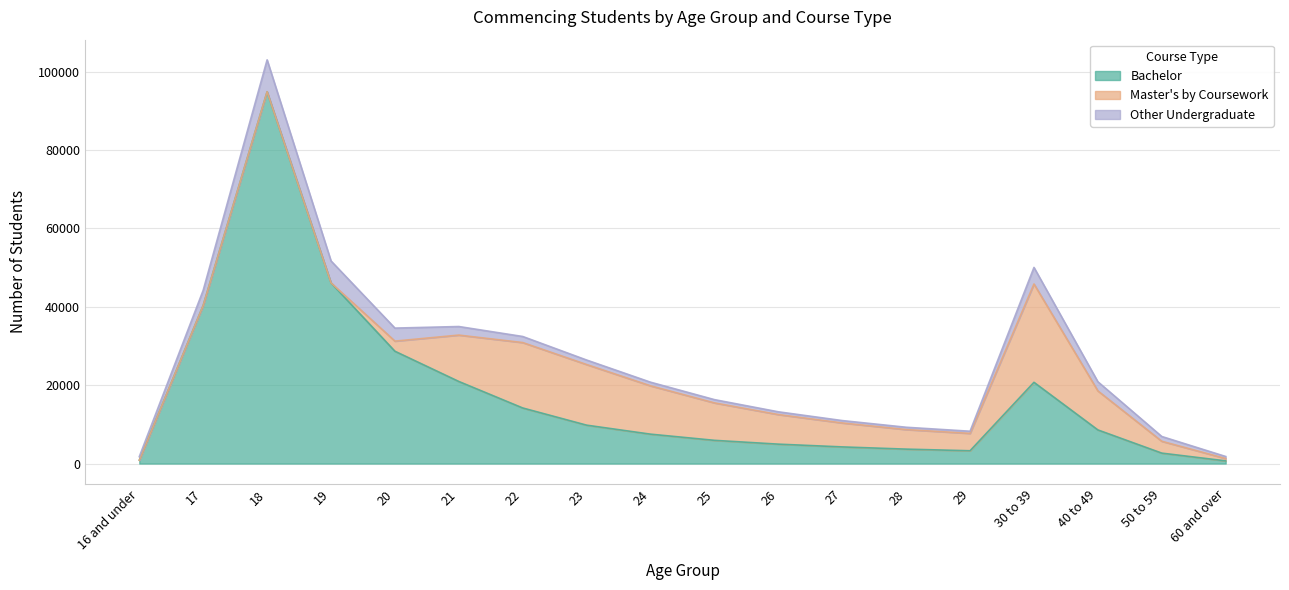

The value of Bachelor at 60 and over is 684. True or false?

True